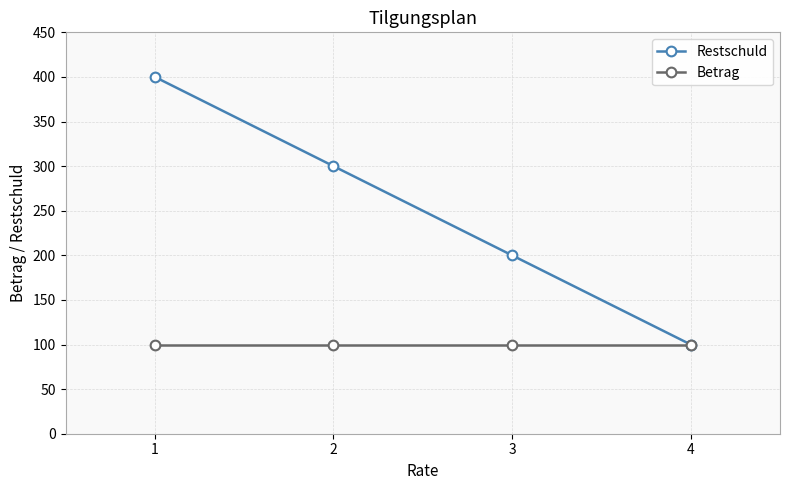

List the series in order of their peak value, lowest first.

Betrag, Restschuld